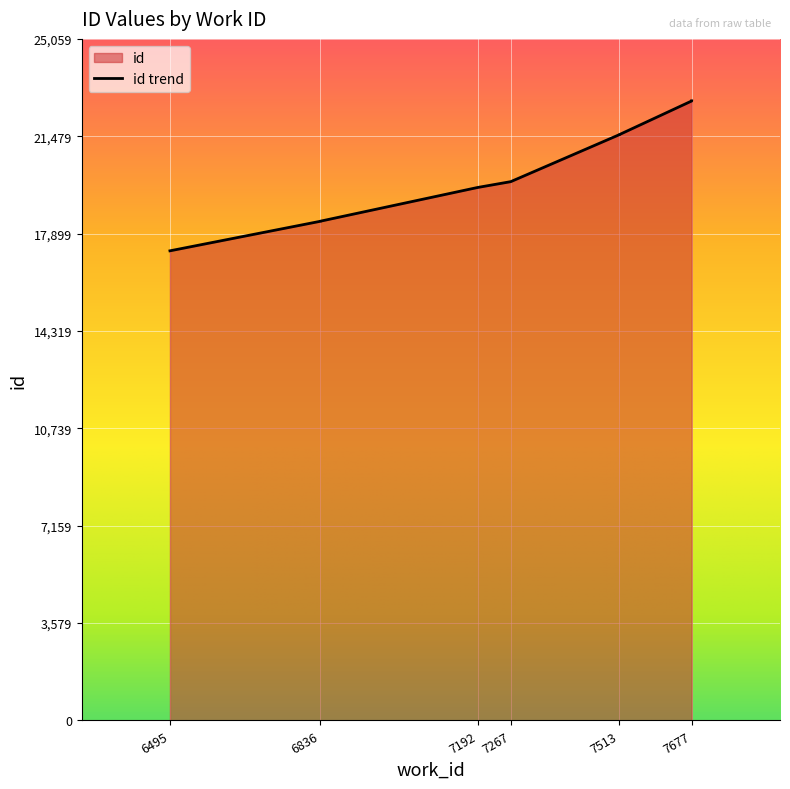

What is the change in value from 7192 to 7677?

+3181